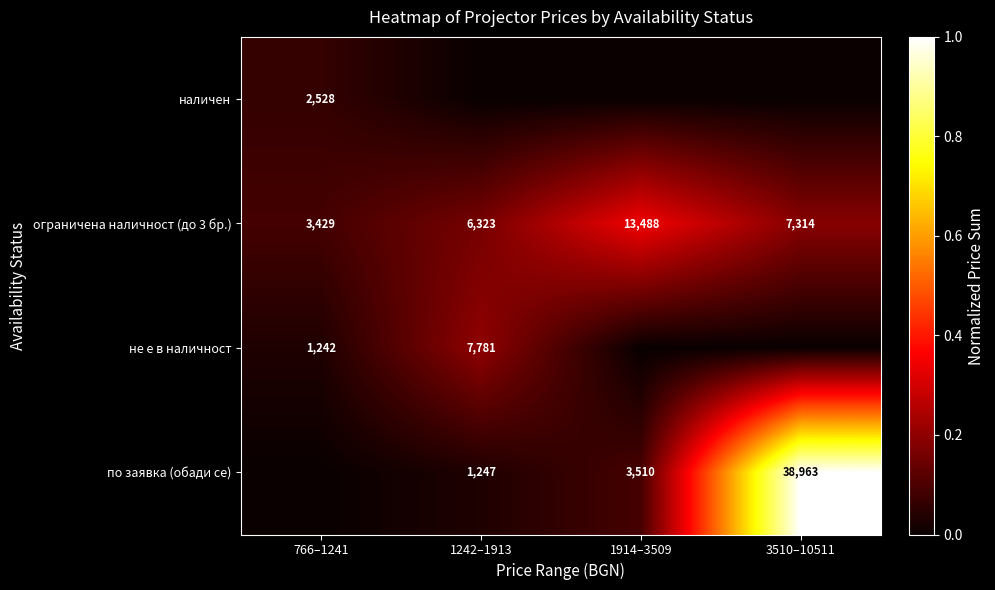

At which label does ограничена наличност (до 3 бр.) reach its peak?

1914–3509